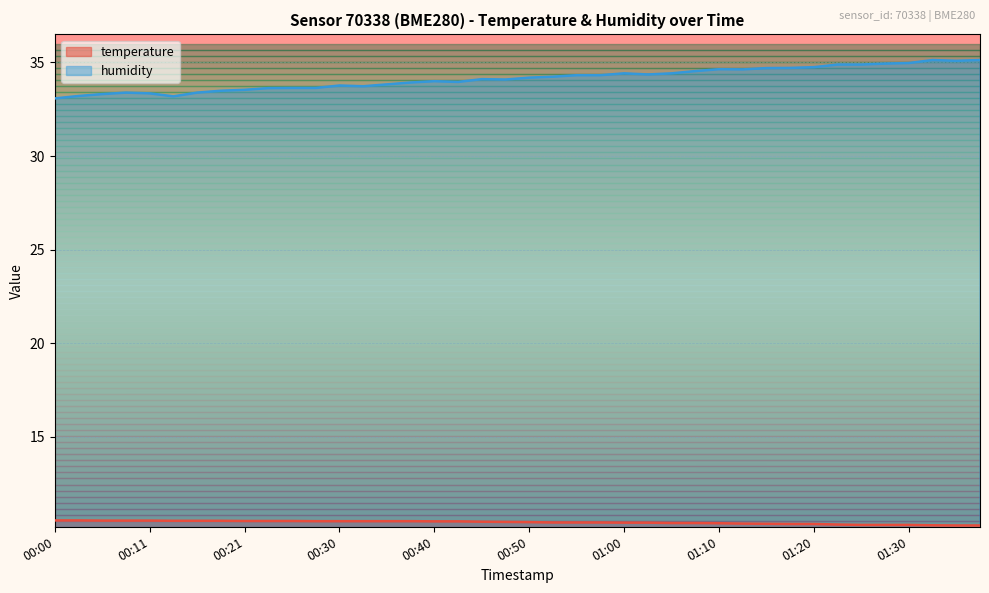

How many temperature values are between 10 and 11?

40